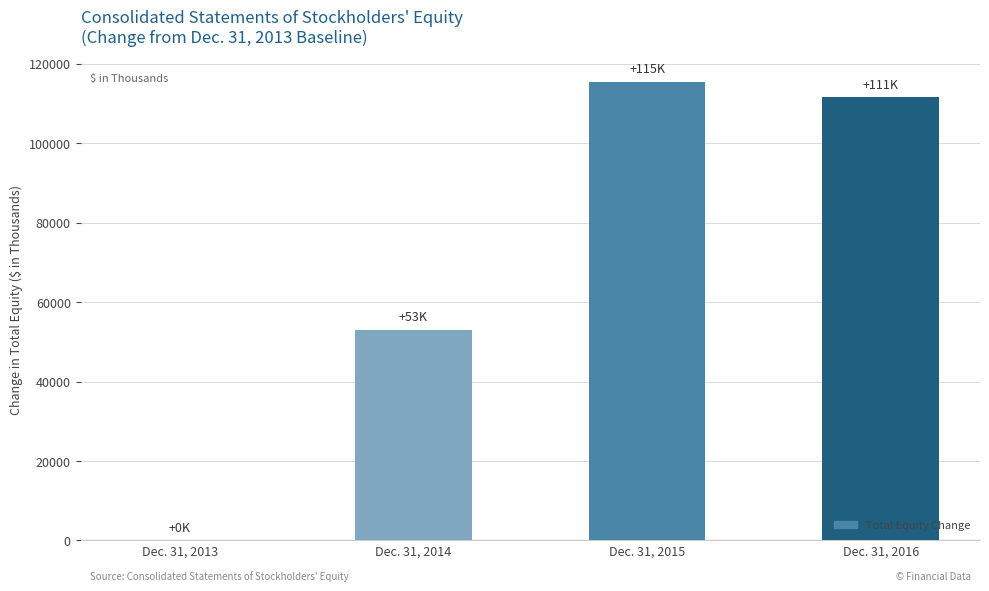

Is it true that the value at Dec. 31, 2013 is 0?

True